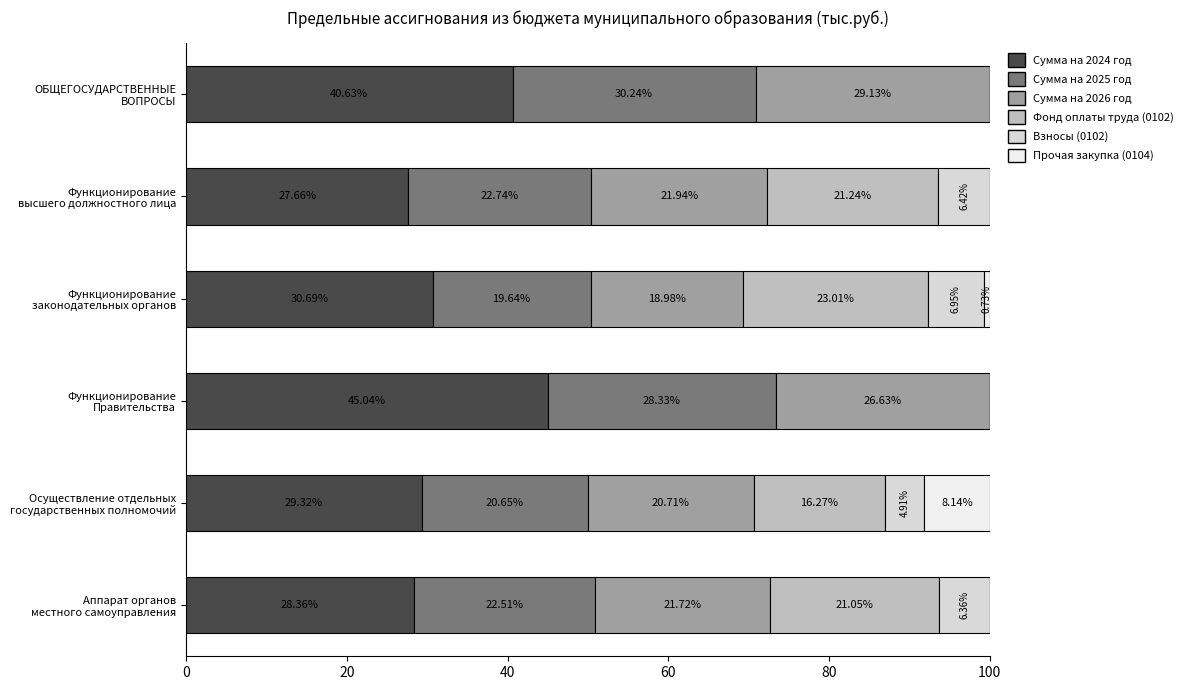

Count the number of data series in this chart.

6